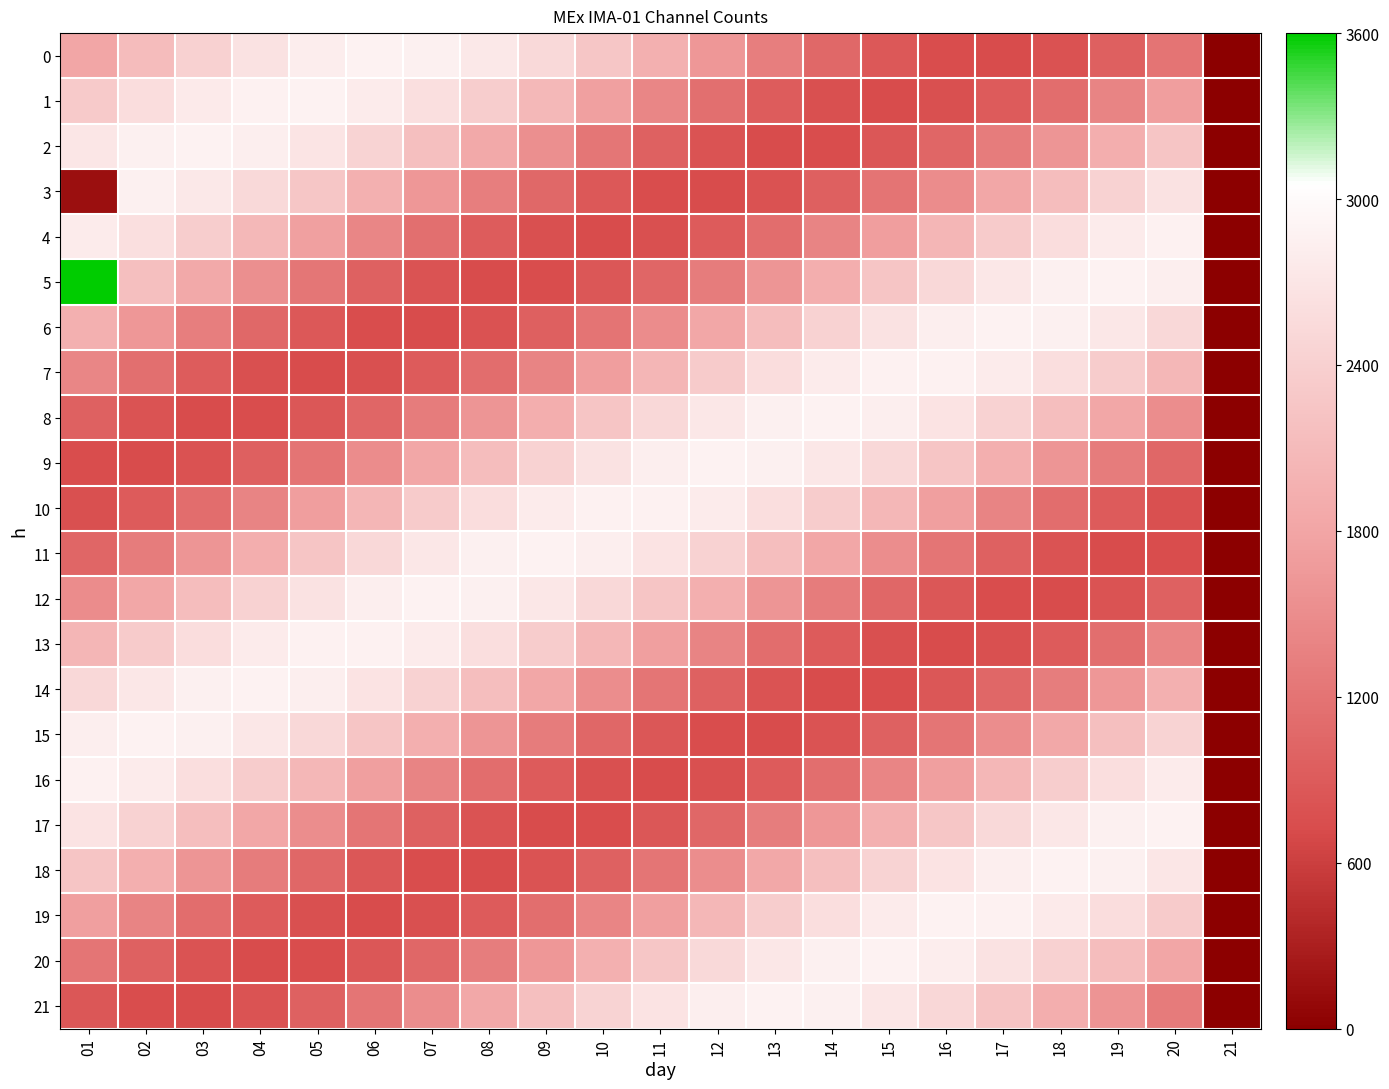

Reading right to left, transcribe all the data shown in this chart.

0: 21=0.0	20=1205.3	19=965.4	18=800.1	17=724.1	16=744.3	15=858.7	14=1057.2	13=1322.1	12=1629.6	11=1952.4	10=2261.6	09=2529.5	08=2732.3	07=2851.8	06=2877.3	05=2806.6	04=2646.0	03=2409.8	02=2119.2	01=1800.0
1: 21=0.0	20=1710.3	19=1396.2	18=1118.2	17=901.2	16=764.4	15=720.1	14=772.3	13=916.3	12=1139.2	11=1421.2	10=1737.0	09=2058.4	08=2356.7	07=2605.4	06=2782.0	05=2871.0	04=2864.3	03=2762.5	02=2574.7	01=2317.8
2: 21=0.0	20=2237.2	19=1925.9	18=1603.3	17=1298.2	16=1038.0	15=845.9	14=739.0	13=726.8	12=810.5	11=982.7	10=1227.8	09=1524.0	08=1844.9	07=2161.8	06=2446.3	05=2673.2	04=2822.0	03=2879.5	02=2840.6	01=2708.8
3: 21=0.0	20=2657.2	19=2424.7	18=2136.5	17=1818.2	16=1498.2	15=1205.3	14=965.4	13=800.1	12=724.1	11=744.3	10=858.7	09=1057.2	08=1322.1	07=1629.6	06=1952.4	05=2261.6	04=2529.5	03=2732.3	02=2851.8	01=150.0
4: 21=0.0	20=2867.2	19=2770.6	18=2587.3	17=2333.6	16=2032.3	15=1710.3	14=1396.2	13=1118.2	12=901.2	11=764.4	10=720.1	09=772.3	08=916.3	07=1139.2	06=1421.2	05=1737.0	04=2058.4	03=2356.7	02=2605.4	01=2782.0
5: 21=0.0	20=2816.0	19=2878.9	18=2845.4	17=2718.5	16=2509.5	15=2237.2	14=1925.9	13=1603.3	12=1298.2	11=1038.0	10=845.9	09=739.0	08=726.8	07=810.5	06=982.7	05=1227.8	04=1524.0	03=1844.9	02=2161.8	01=3600.0
6: 21=0.0	20=2516.0	19=2723.0	18=2847.5	17=2878.4	16=2813.0	15=2657.2	14=2424.7	13=2136.5	12=1818.2	11=1498.2	10=1205.3	09=965.4	08=800.1	07=724.1	06=744.3	05=858.7	04=1057.2	03=1322.1	02=1629.6	01=1952.4
7: 21=0.0	20=2040.7	19=2341.1	18=2593.1	17=2774.3	16=2868.5	15=2867.2	14=2770.6	13=2587.3	12=2333.6	11=2032.3	10=1710.3	09=1396.2	08=1118.2	07=901.2	06=764.4	05=720.1	04=772.3	03=916.3	02=1139.2	01=1421.2
8: 21=0.0	20=1506.5	19=1826.8	18=2144.6	17=2431.7	16=2662.4	15=2816.0	14=2878.9	13=2845.4	12=2718.5	11=2509.5	10=2237.2	09=1925.9	08=1603.3	07=1298.2	06=1038.0	05=845.9	04=739.0	03=726.8	02=810.5	01=982.7
9: 21=0.0	20=1044.1	19=1305.9	18=1611.7	17=1934.4	16=2245.1	15=2516.0	14=2723.0	13=2847.5	12=2878.4	11=2813.0	10=2657.2	09=2424.7	08=2136.5	07=1818.2	06=1498.2	05=1205.3	04=965.4	03=800.1	02=724.1	01=744.3
10: 21=0.0	20=766.8	19=905.9	18=1124.9	17=1404.2	16=1718.8	15=2040.7	14=2341.1	13=2593.1	12=2774.3	11=2868.5	10=2867.2	09=2770.6	08=2587.3	07=2333.6	06=2032.3	05=1710.3	04=1396.2	03=1118.2	02=901.2	01=764.4
11: 21=0.0	20=742.5	19=724.9	18=803.4	17=970.9	16=1212.5	15=1506.5	14=1826.8	13=2144.6	12=2431.7	11=2662.4	10=2816.0	09=2878.9	08=2845.4	07=2718.5	06=2509.5	05=2237.2	04=1925.9	03=1603.3	02=1298.2	01=1038.0
12: 21=0.0	20=977.1	19=807.1	18=725.9	17=740.6	16=849.9	15=1044.1	14=1305.9	13=1611.7	12=1934.4	11=2245.1	10=2516.0	09=2723.0	08=2847.5	07=2878.4	06=2813.0	05=2657.2	04=2424.7	03=2136.5	02=1818.2	01=1498.2
13: 21=0.0	20=1413.1	19=1132.4	18=911.3	17=769.7	16=720.0	15=766.8	14=905.9	13=1124.9	12=1404.2	11=1718.8	10=2040.7	09=2341.1	08=2593.1	07=2774.3	06=2868.5	05=2867.2	04=2770.6	03=2587.3	02=2333.6	01=2032.3
14: 21=0.0	20=1943.9	19=1621.1	18=1314.4	17=1051.0	16=854.5	15=742.5	14=724.9	13=803.4	12=970.9	11=1212.5	10=1506.5	09=1826.8	08=2144.6	07=2431.7	06=2662.4	05=2816.0	04=2878.9	03=2845.4	02=2718.5	01=2509.5
15: 21=0.0	20=2439.4	19=2153.7	18=1836.3	17=1515.7	16=1220.5	15=977.1	14=807.1	13=725.9	12=740.6	11=849.9	10=1044.1	09=1305.9	08=1611.7	07=1934.4	06=2245.1	05=2516.0	04=2723.0	03=2847.5	02=2878.4	01=2813.0
16: 21=0.0	20=2778.4	19=2599.6	18=2349.4	17=2050.0	16=1728.4	15=1413.1	14=1132.4	13=911.3	12=769.7	11=720.0	10=766.8	09=905.9	08=1124.9	07=1404.2	06=1718.8	05=2040.7	04=2341.1	03=2593.1	02=2774.3	01=2868.5
17: 21=0.0	20=2877.9	19=2849.8	18=2727.9	17=2523.1	16=2253.8	15=1943.9	14=1621.1	13=1314.4	12=1051.0	11=854.5	10=742.5	09=724.9	08=803.4	07=970.9	06=1212.5	05=1506.5	04=1826.8	03=2144.6	02=2431.7	01=2662.4
18: 21=0.0	20=2713.4	19=2842.9	18=2879.3	17=2819.2	16=2668.1	15=2439.4	14=2153.7	13=1836.3	12=1515.7	11=1220.5	10=977.1	09=807.1	08=725.9	07=740.6	06=849.9	05=1044.1	04=1305.9	03=1611.7	02=1934.4	01=2245.1
19: 21=0.0	20=2325.3	19=2580.7	18=2766.4	17=2865.7	16=2869.9	15=2778.4	14=2599.6	13=2349.4	12=2050.0	11=1728.4	10=1413.1	09=1132.4	08=911.3	07=769.7	06=720.0	05=766.8	04=905.9	03=1124.9	02=1404.2	01=1718.8
20: 21=0.0	20=1808.6	19=2127.4	18=2416.9	17=2651.3	16=2809.7	15=2877.9	14=2849.8	13=2727.9	12=2523.1	11=2253.8	10=1943.9	09=1621.1	08=1314.4	07=1051.0	06=854.5	05=742.5	04=724.9	03=803.4	02=970.9	01=1212.5
21: 21=0.0	20=1289.8	19=1593.9	18=1916.4	17=2228.5	16=2502.3	15=2713.4	14=2842.9	13=2879.3	12=2819.2	11=2668.1	10=2439.4	09=2153.7	08=1836.3	07=1515.7	06=1220.5	05=977.1	04=807.1	03=725.9	02=740.6	01=849.9